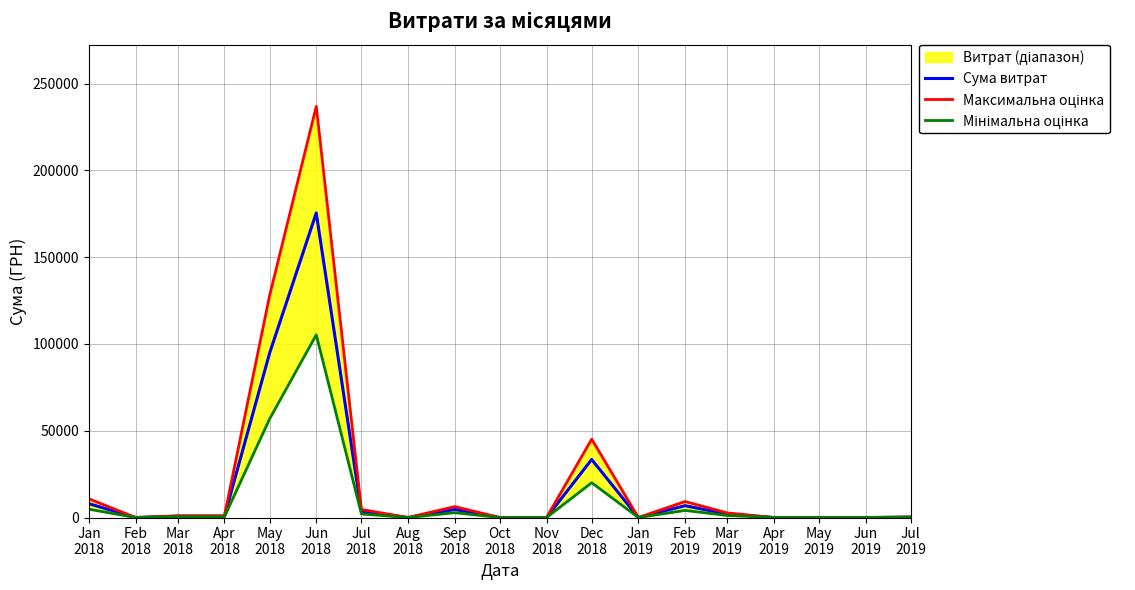

True or false: Максимальна оцінка and Мінімальна оцінка cross at least once.

False